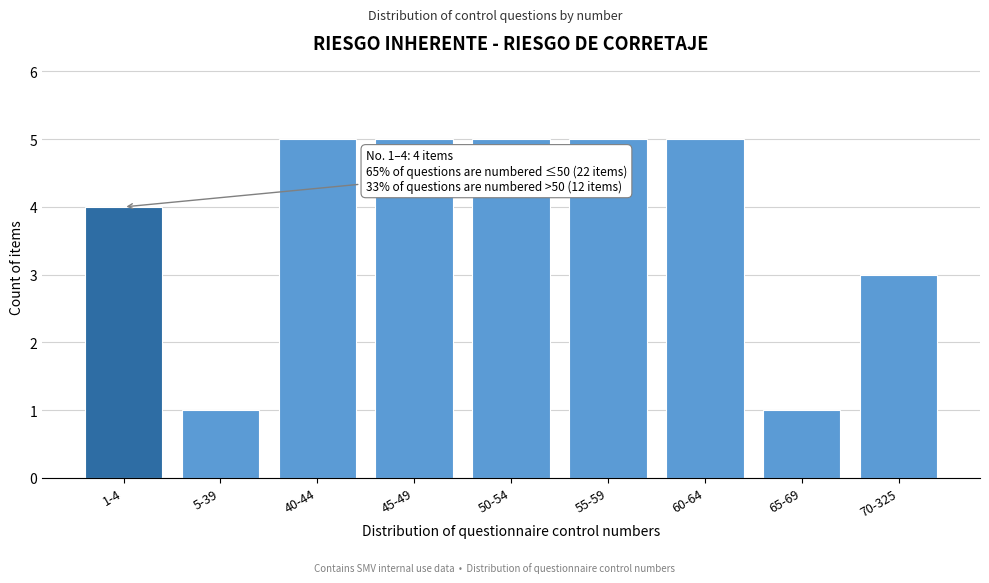

Reading left to right, transcribe all the data shown in this chart.

1-4=4	5-39=1	40-44=5	45-49=5	50-54=5	55-59=5	60-64=5	65-69=1	70-325=3